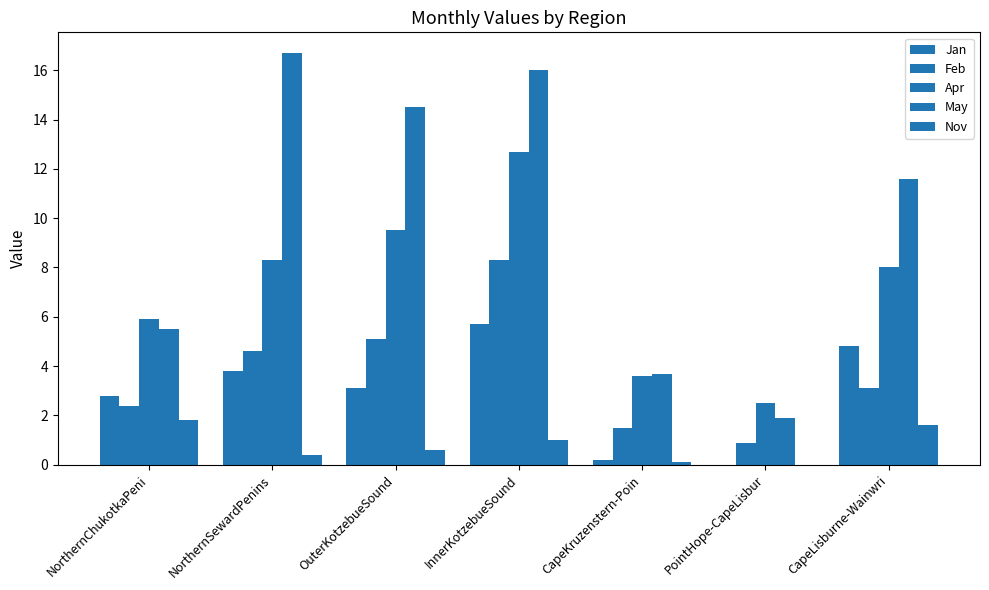

What position from the left is NorthernChukotkaPeni?

1